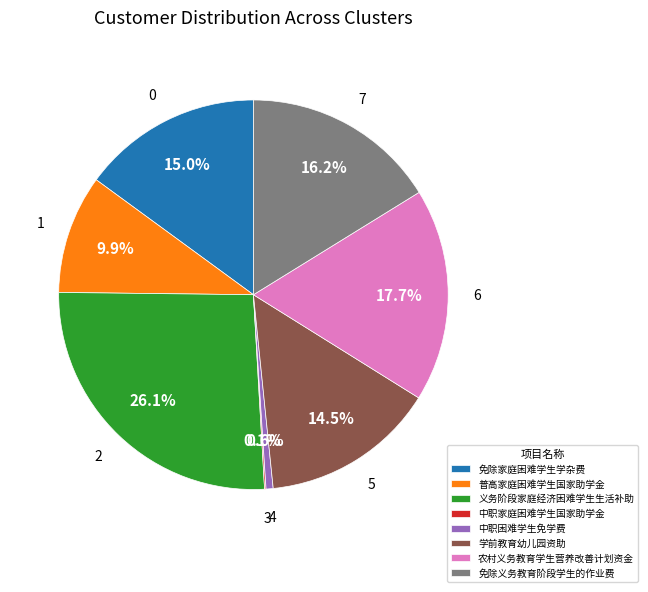

What is the ratio of the value at 免除义务教育阶段学生的作业费 to the value at 学前教育幼儿园资助?

1.1